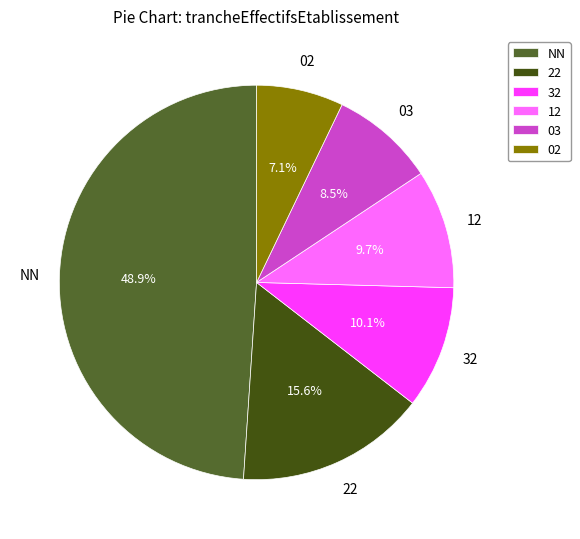

Does any single category account for the majority?

No